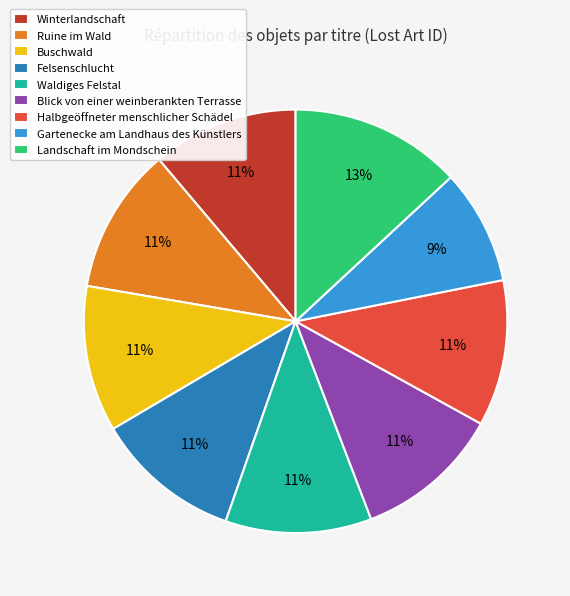

Is it true that Waldiges Felstal is 11% of the pie?

True